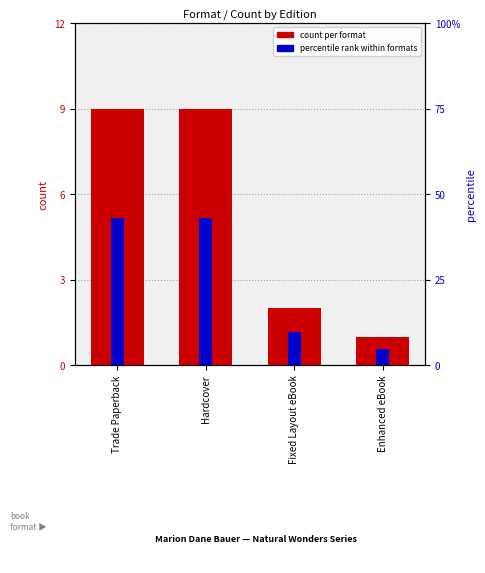

Which series has the largest total across all categories?

percentile rank